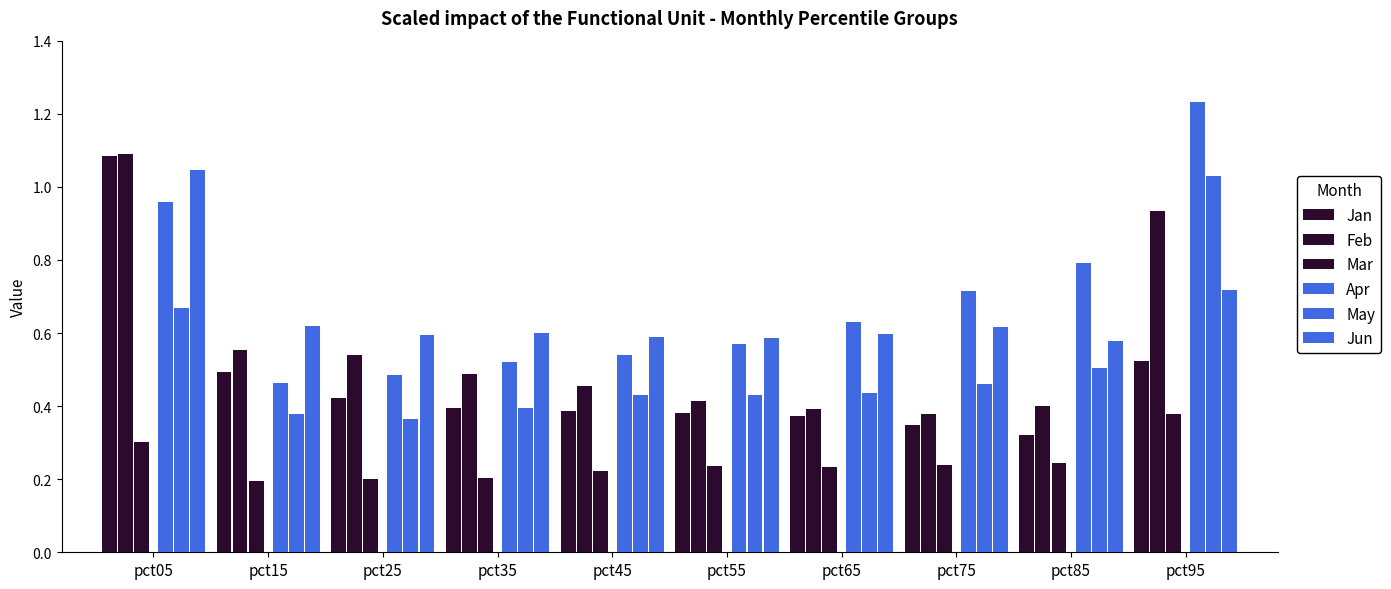

Reading left to right, list all the values displayed in this chart.

Jan: 1.1	0.5	0.4	0.4	0.4	0.4	0.4	0.3	0.3	0.5
Feb: 1.1	0.6	0.5	0.5	0.5	0.4	0.4	0.4	0.4	0.9
Mar: 0.3	0.2	0.2	0.2	0.2	0.2	0.2	0.2	0.2	0.4
Apr: 1.0	0.5	0.5	0.5	0.5	0.6	0.6	0.7	0.8	1.2
May: 0.7	0.4	0.4	0.4	0.4	0.4	0.4	0.5	0.5	1.0
Jun: 1.0	0.6	0.6	0.6	0.6	0.6	0.6	0.6	0.6	0.7